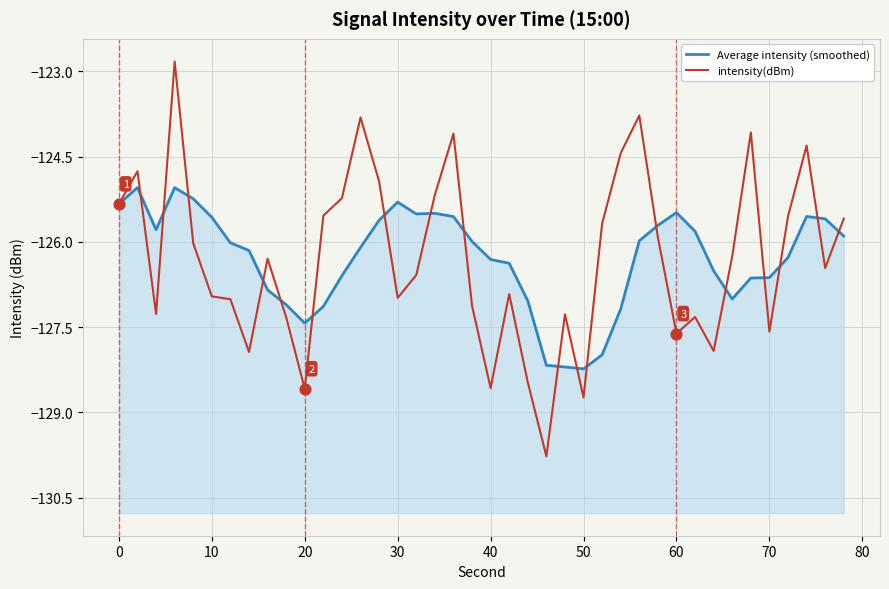

Which series has the largest total across all categories?

Average intensity (smoothed)